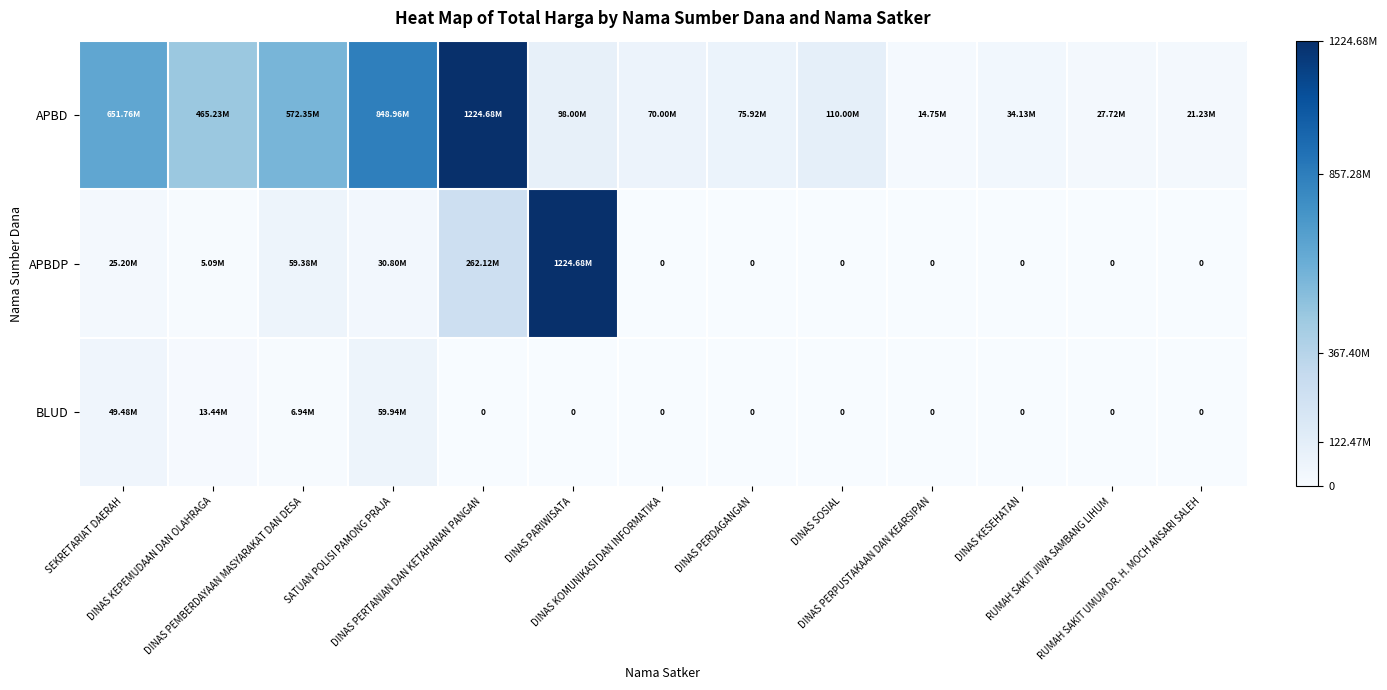

True or false: BLUD has a value of 0 at DINAS SOSIAL.

True